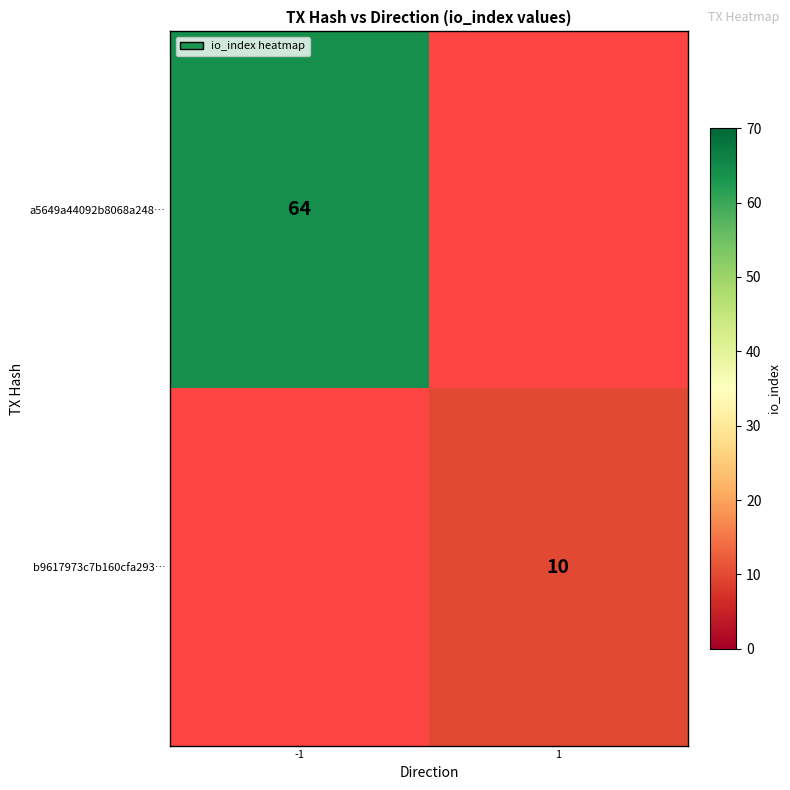

The a5649a44092b8068a248… series shows 64 at -1. True or false?

True